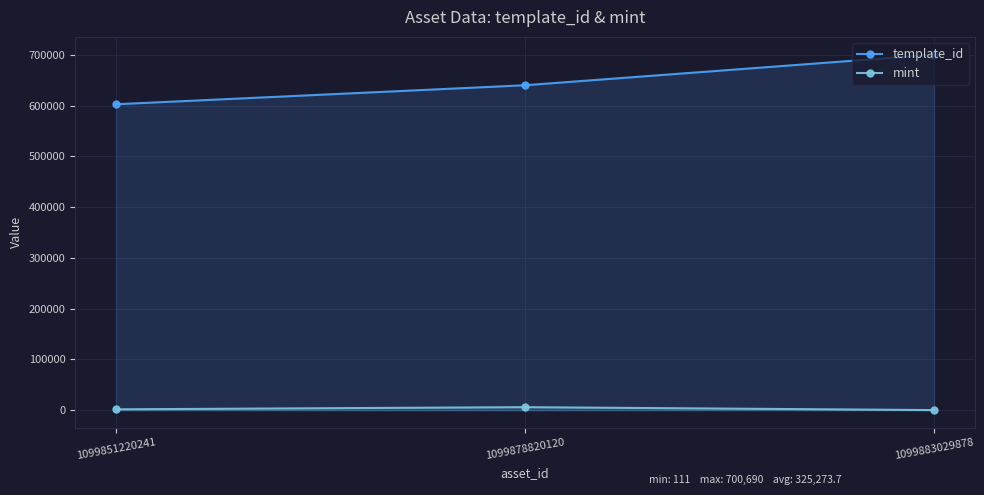

Reading right to left, list all the values displayed in this chart.

template_id: 1099883029878=700690	1099878820120=640424	1099851220241=602942
mint: 1099883029878=111	1099878820120=5868	1099851220241=1607